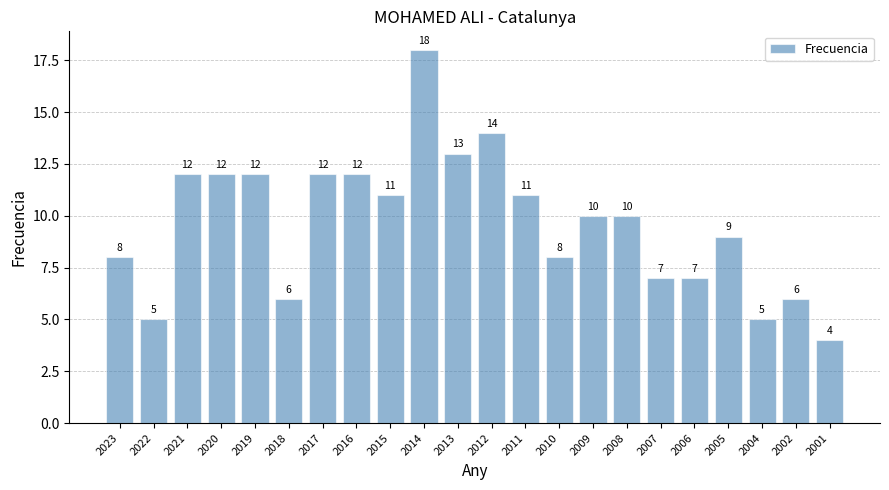

Which label corresponds to the smallest value in the chart?

2001